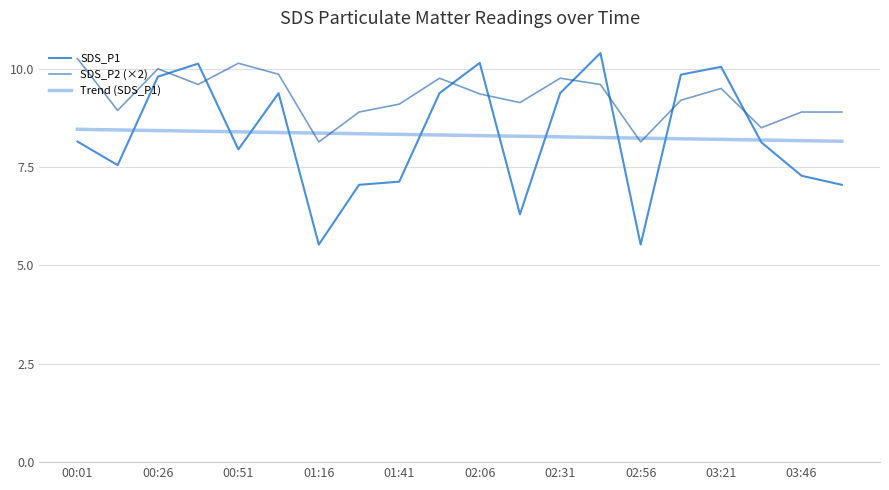

What is the maximum value for SDS_P1?

10.4